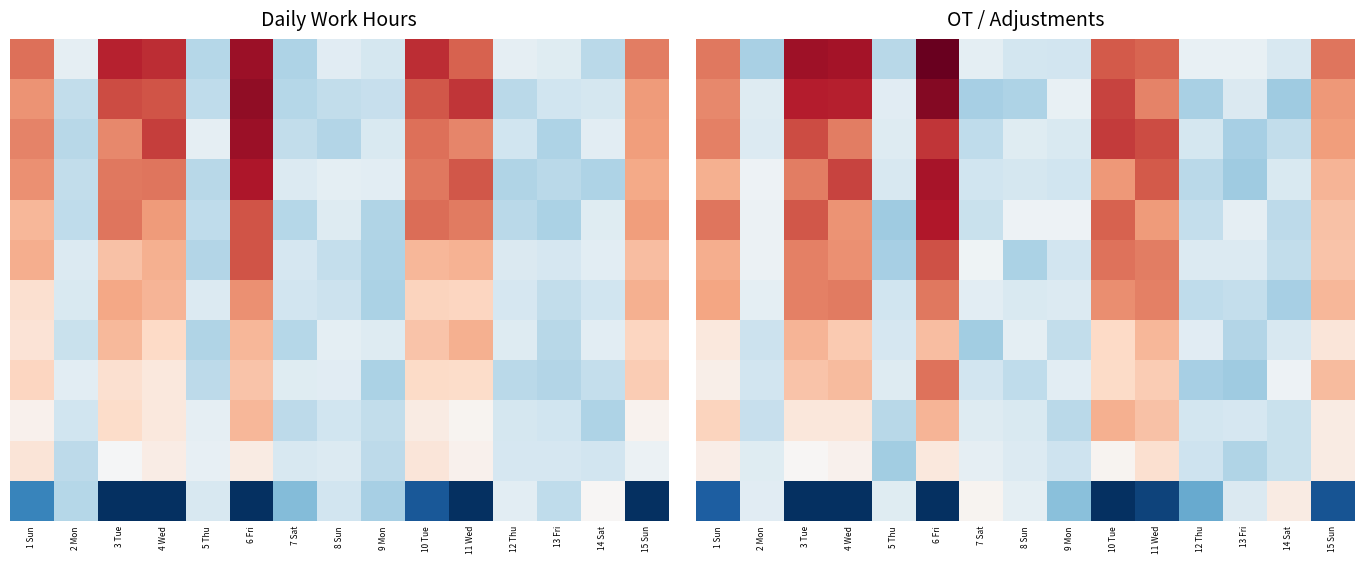

What is the difference between the highest and lowest values at 12 Thu?

5.4